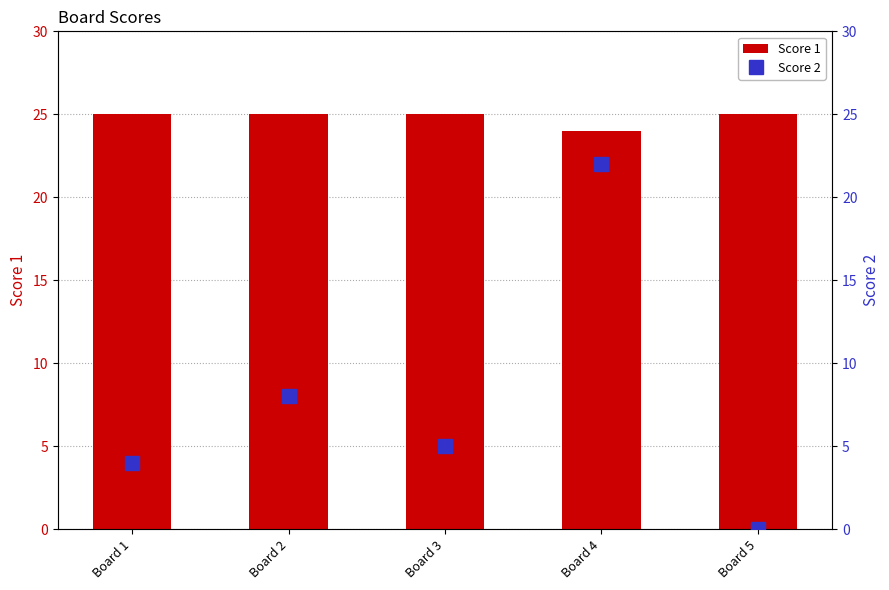

How many data points in Score 2 are less than 5?

2